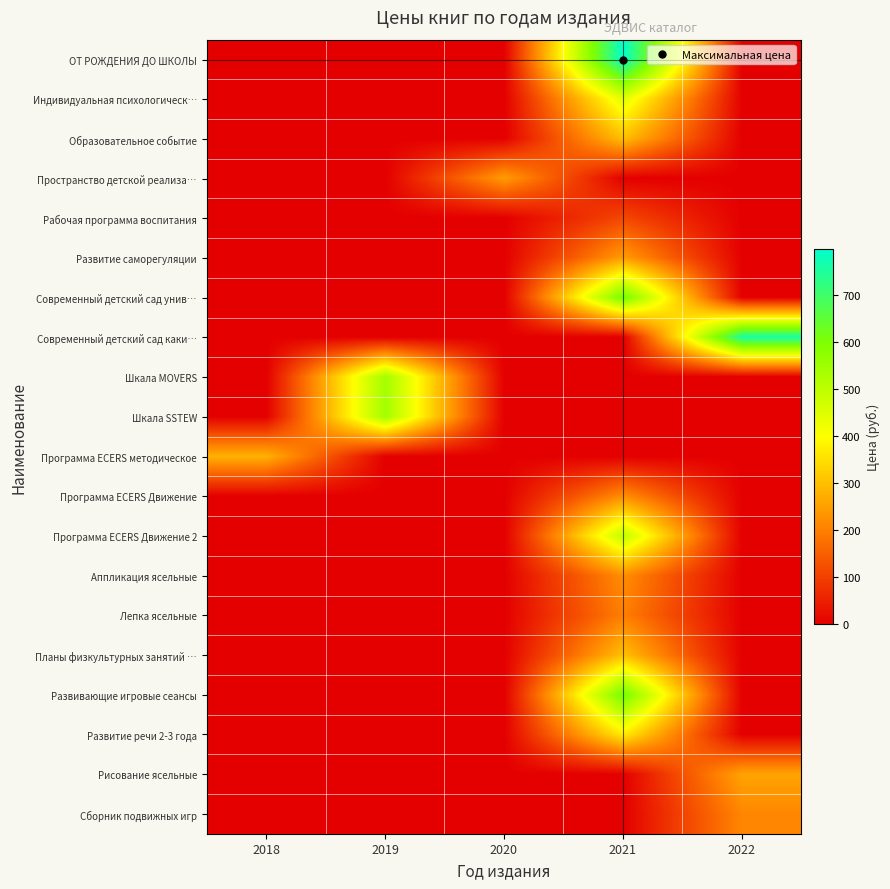

What is the difference between the highest and lowest values at 2021?

797.4